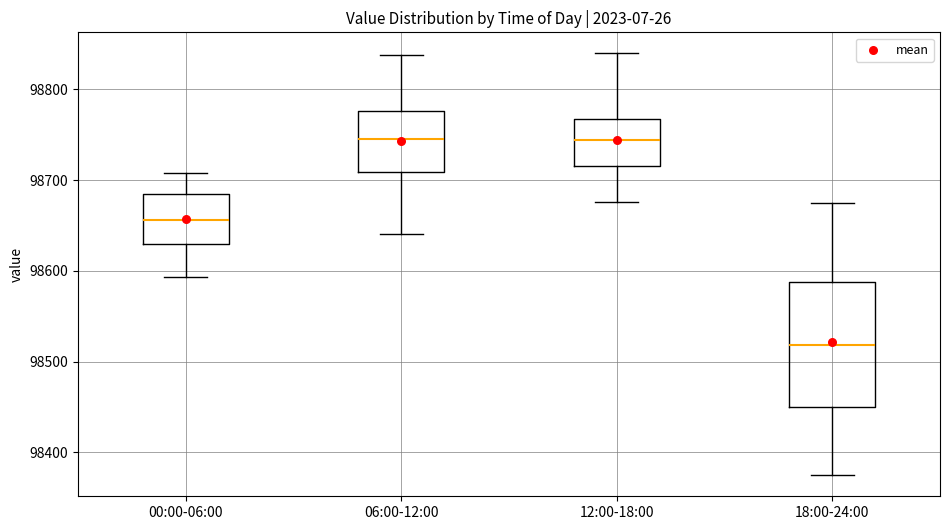

Reading left to right, transcribe this box plot: for each box, give where its median line is, the range the box spans, and where its two whiskers end, as read against the y-axis. The values are not printed on the chart, so give them approximately, as read against the axis.

00:00-06:00: median 98660, box 98630 to 98690, whiskers 98590 to 98710
06:00-12:00: median 98750, box 98710 to 98780, whiskers 98640 to 98840
12:00-18:00: median 98740, box 98720 to 98770, whiskers 98680 to 98840
18:00-24:00: median 98520, box 98450 to 98590, whiskers 98380 to 98680